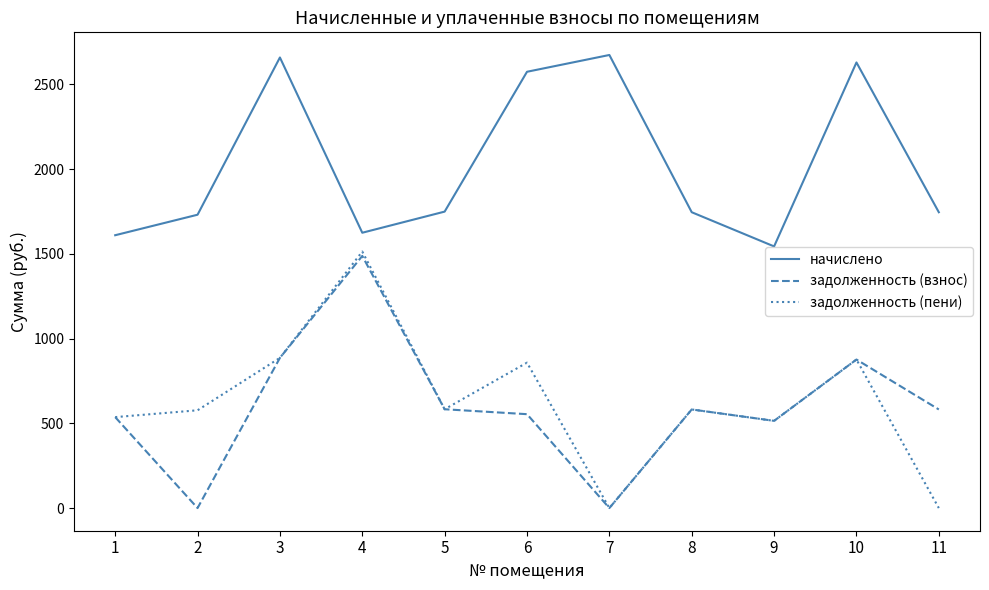

Between 1 and 7, which series saw the biggest shift?

начислено